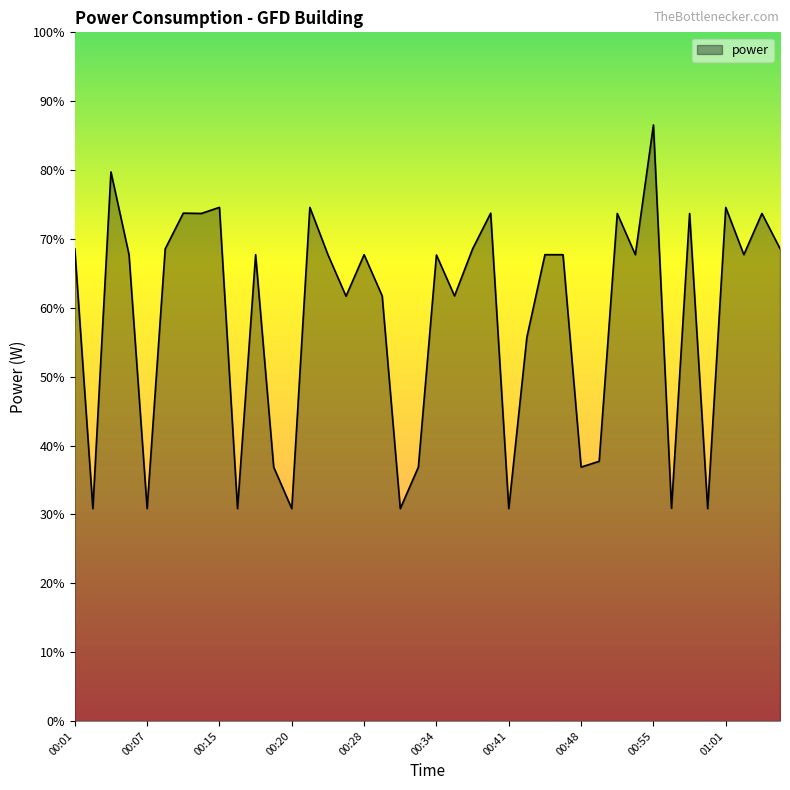

What is the smallest value displayed?

30.8